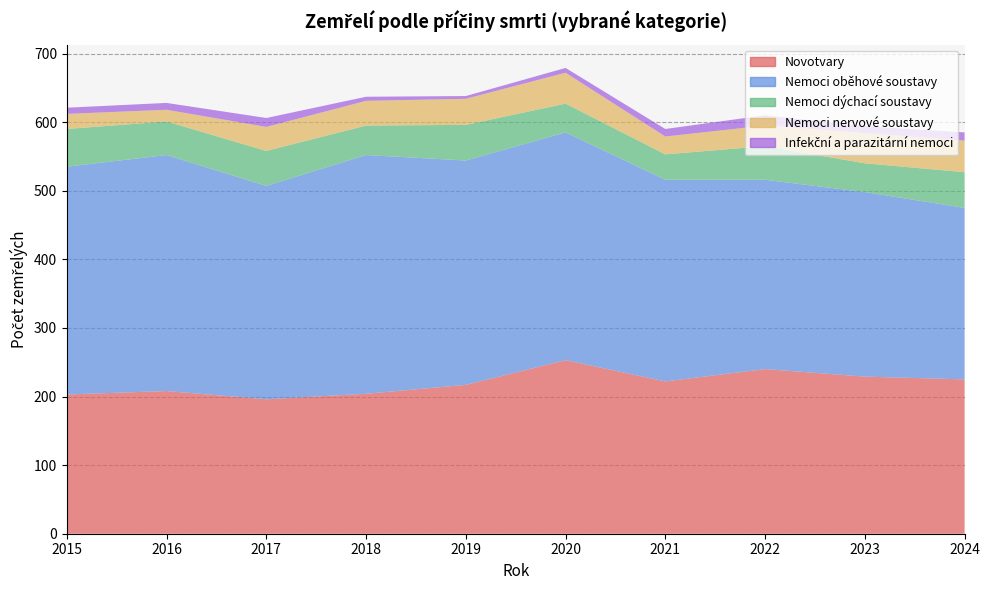

Reading right to left, list all the values displayed in this chart.

Novotvary: 225	229	240	222	253	217	204	196	208	203
Nemoci oběhové soustavy: 250	269	276	294	332	327	348	311	344	332
Nemoci dýchací soustavy: 52	42	49	37	42	52	43	51	49	55
Nemoci nervové soustavy: 46	44	30	26	45	38	36	35	17	22
Infekční a parazitární nemoci: 12	10	15	11	7	4	6	13	10	9